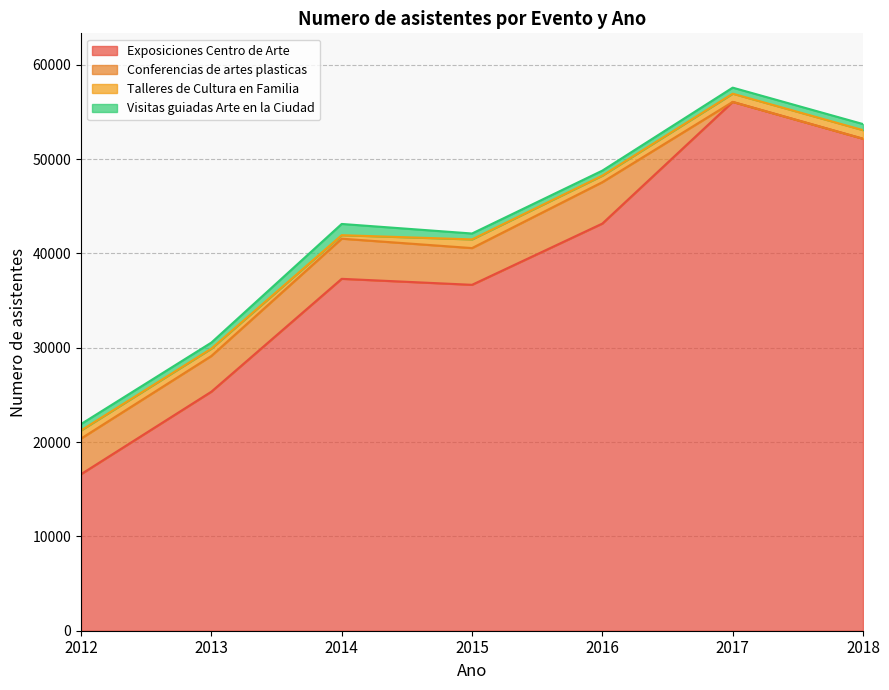

At which label is Exposiciones Centro de Arte closest to 36324?

2015